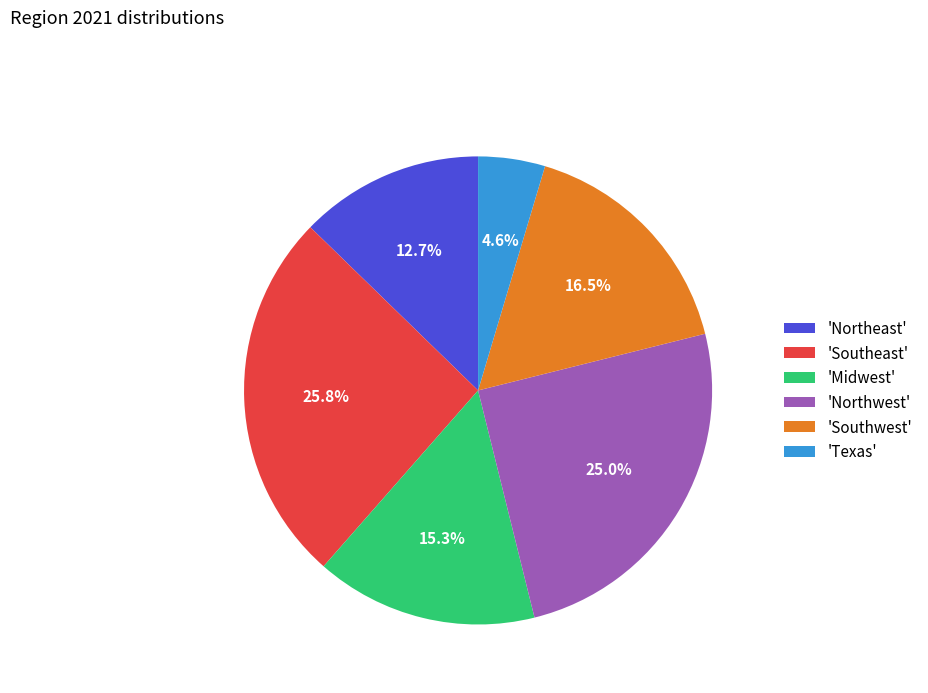

What portion of the pie excludes 'Southwest'?

83.5%